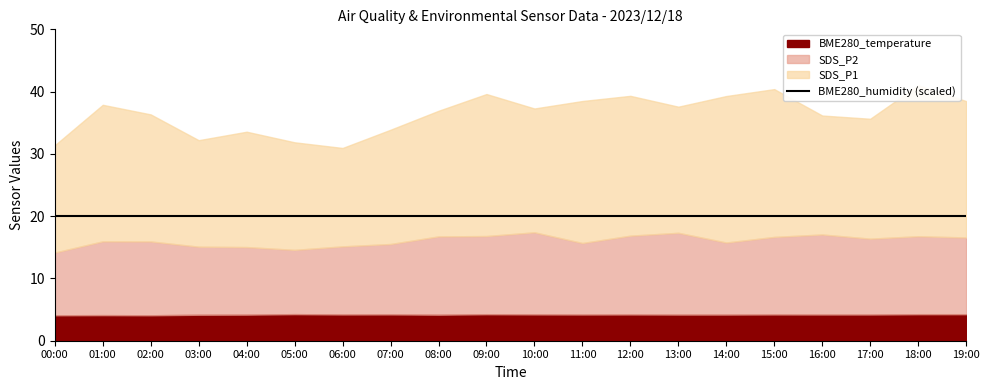

True or false: SDS_P1 and BME280_humidity intersect in this chart.

False